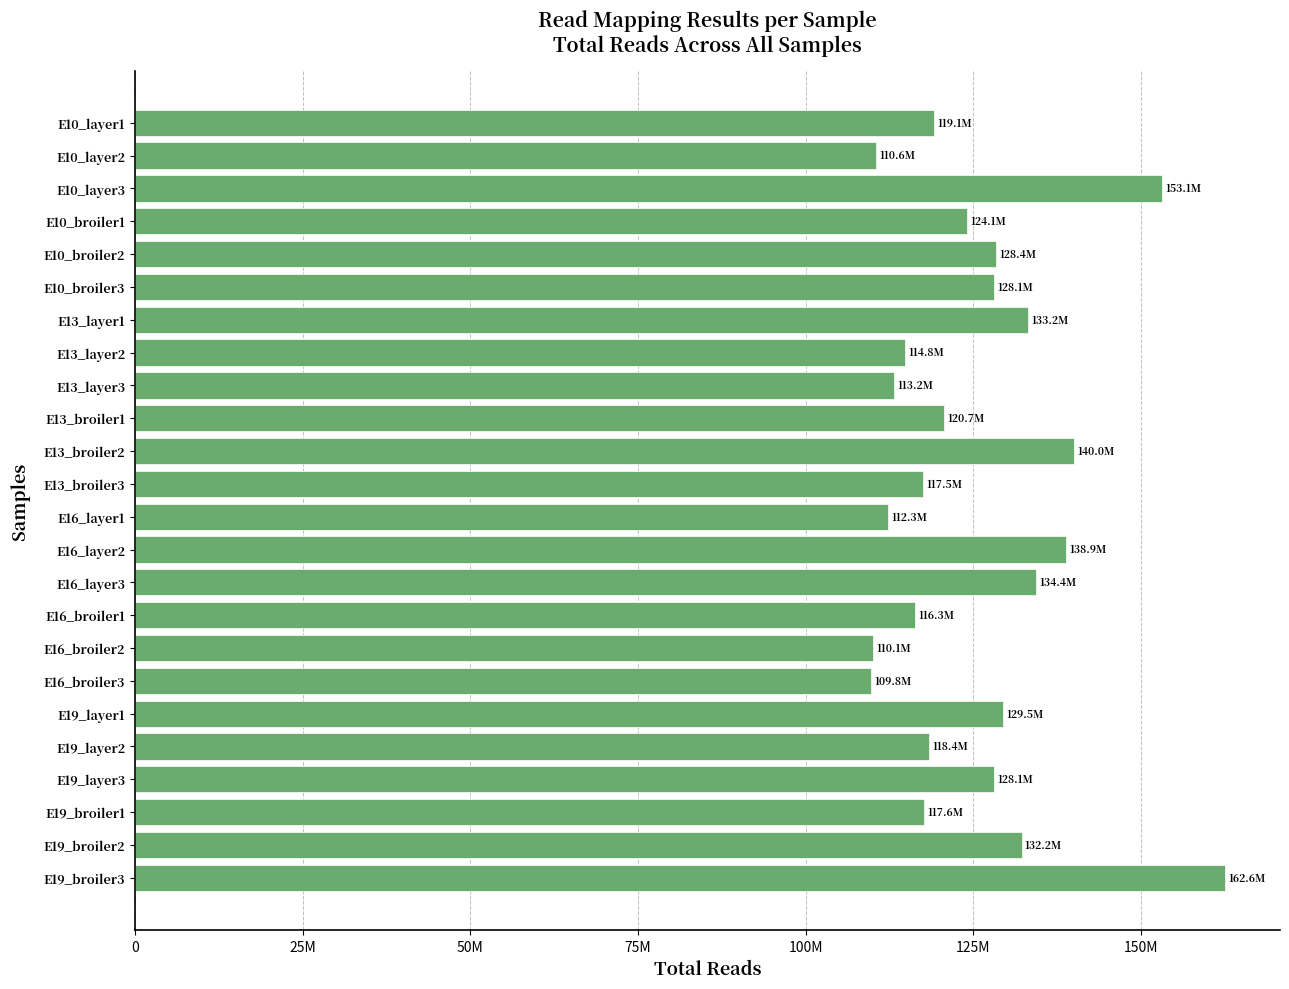

What is the greatest value displayed?

162605942